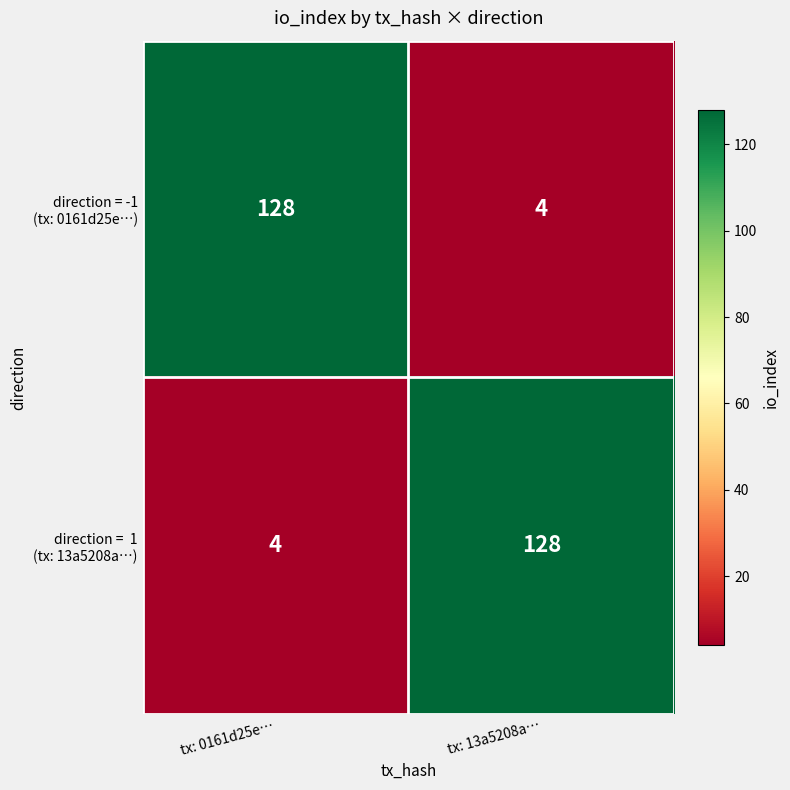

What is the total value across all series at tx: 13a5208a…?

132